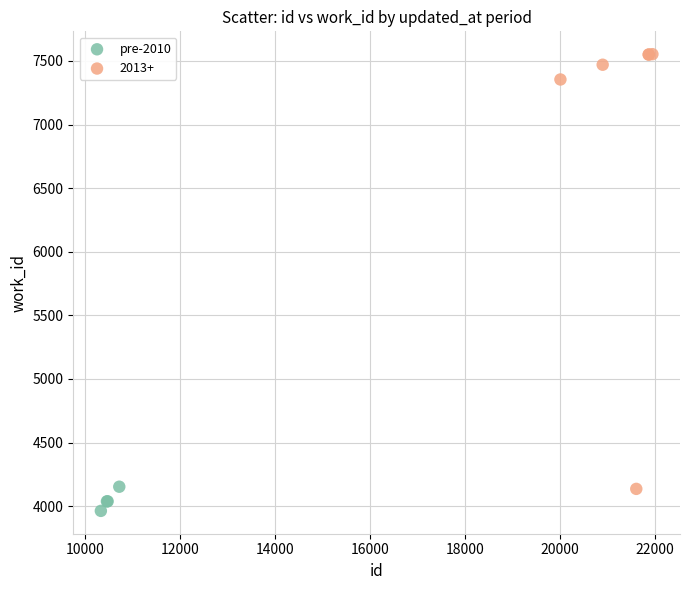

Which series contains the lowest Y value?

pre-2010